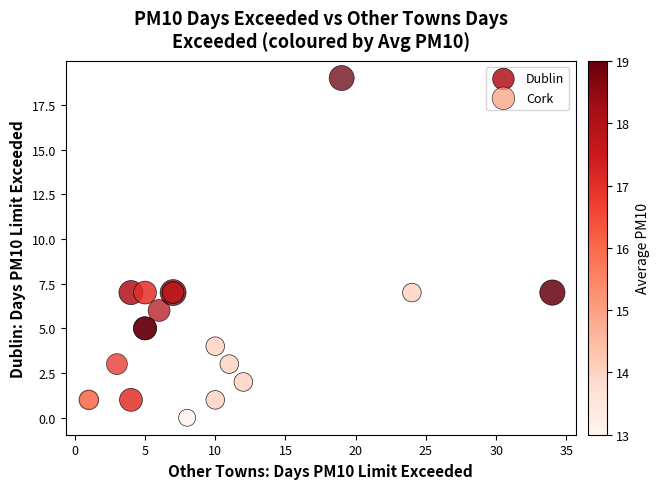

Which series contains the lowest Y value?

Dublin